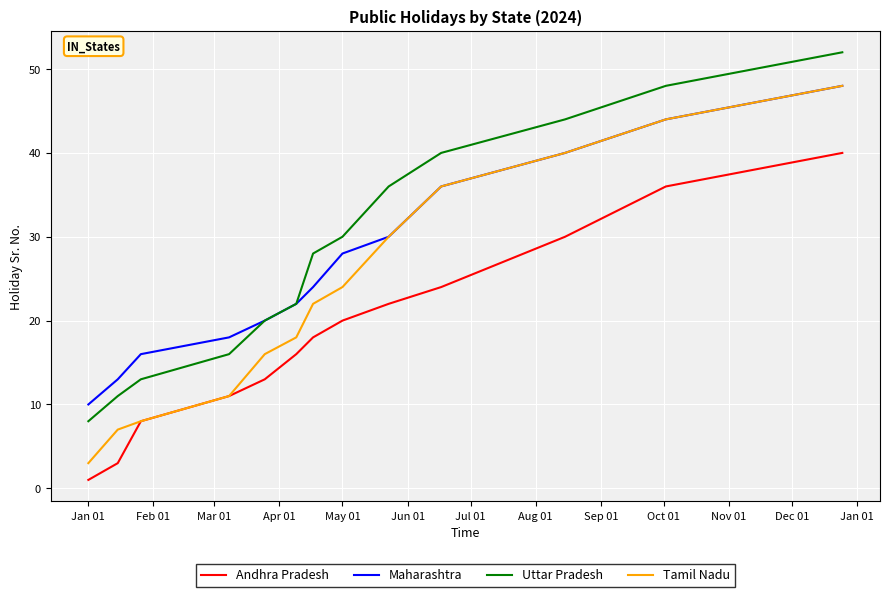

Which series has the largest range (max minus min)?

Tamil Nadu